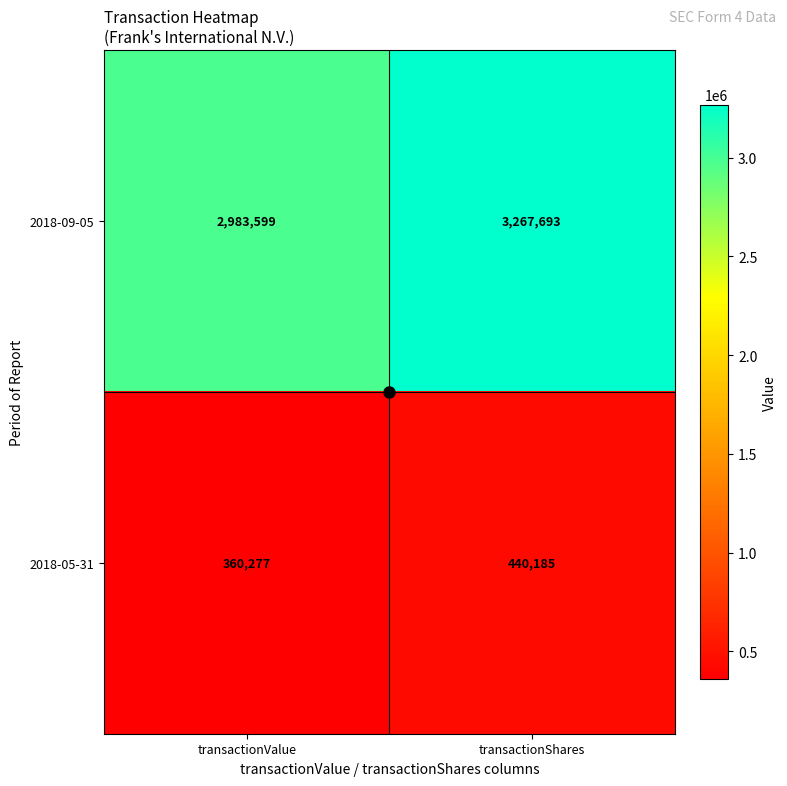

What is the difference between the highest and lowest values at transactionShares?

2827508